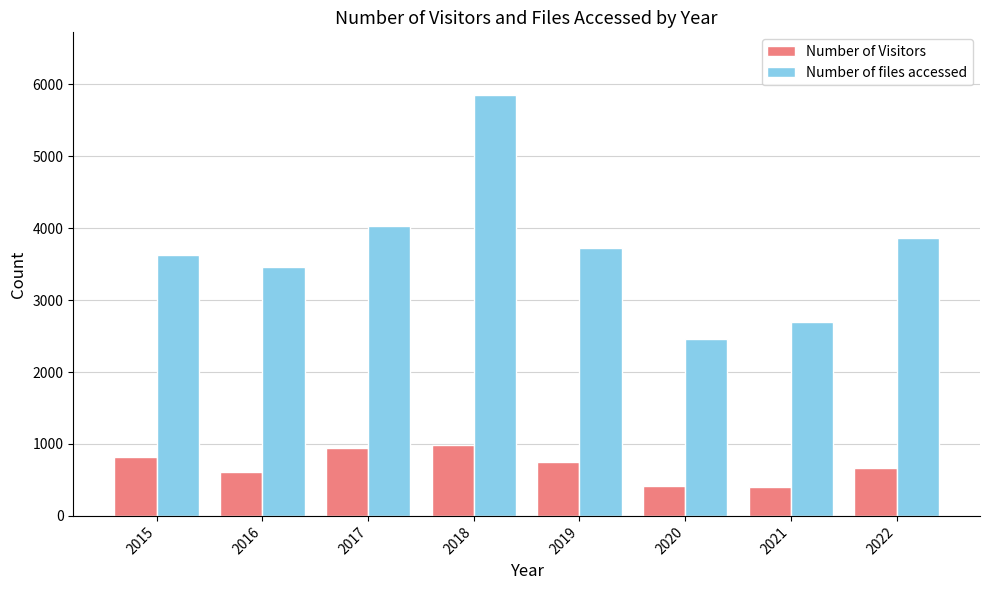

Is it true that Number of Visitors equals 201 at 2022?

False